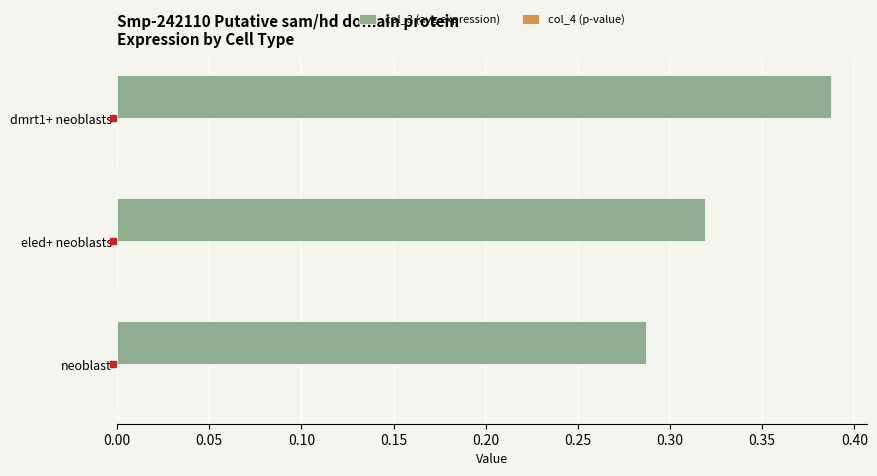

Which label corresponds to the largest value in the chart?

dmrt1+ neoblasts